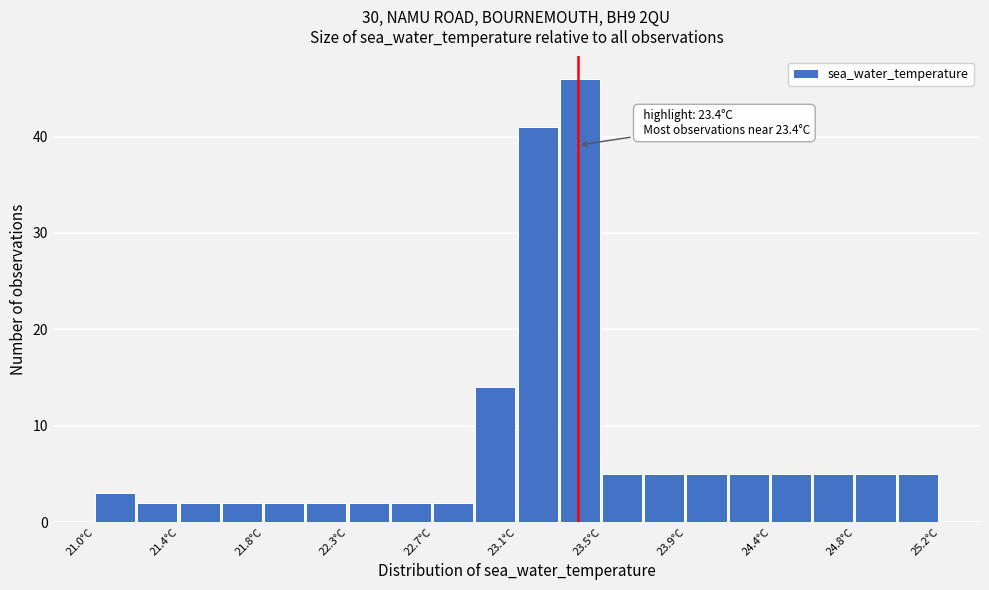

Which range on the x-axis has the tallest bar?

23.31 to 23.52